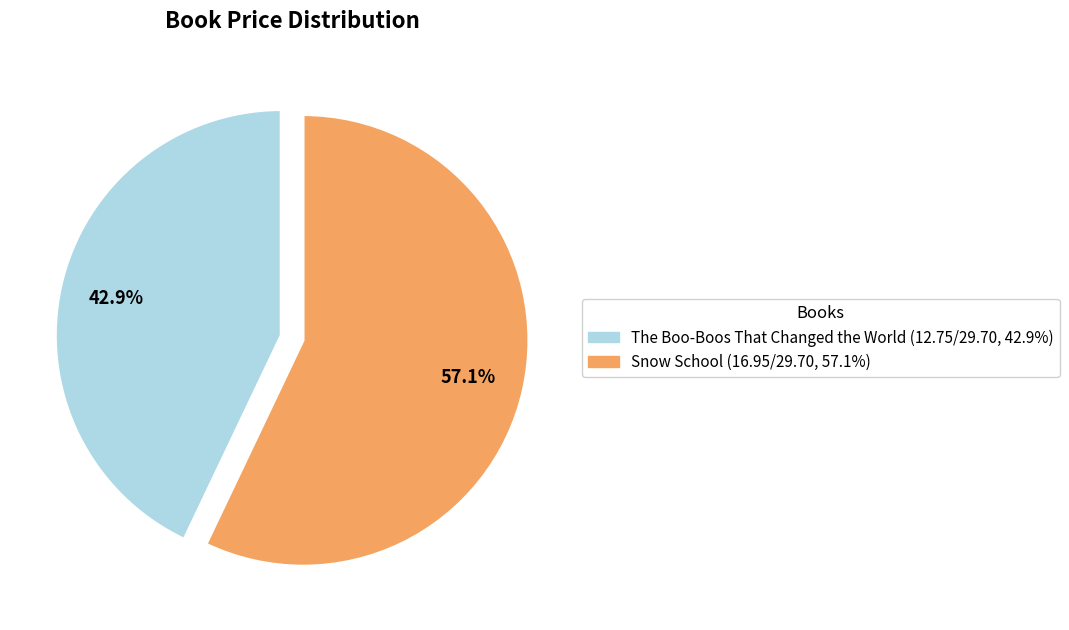

Approximately how many times larger is the value at The Boo-Boos That Changed the World compared to Snow School?

0.8